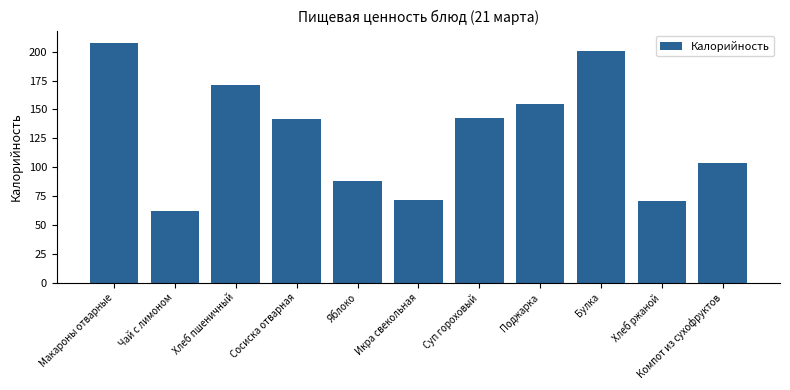

Read the value at Булка.

201.1